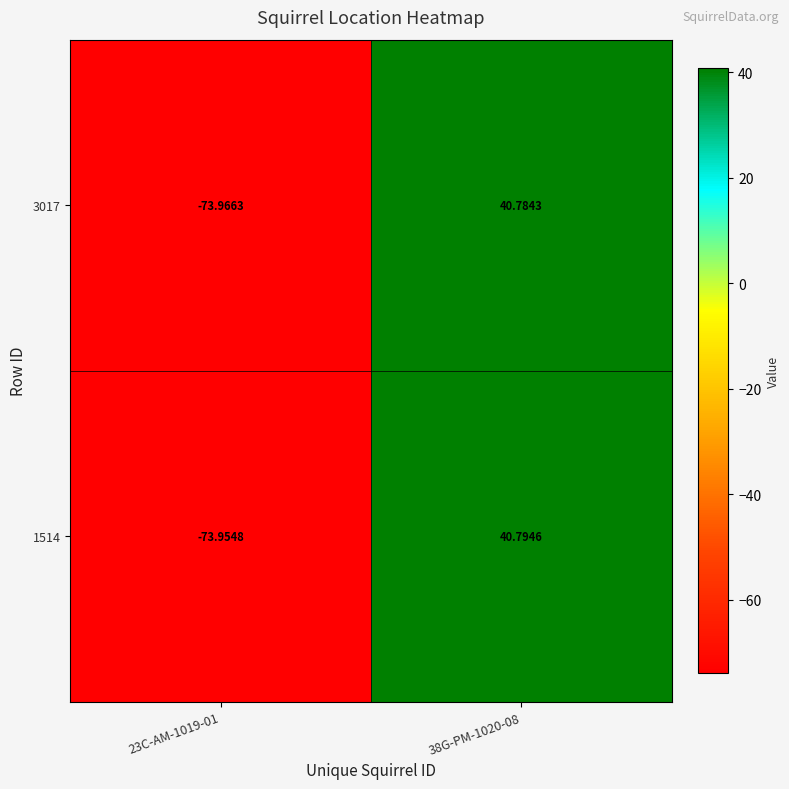

Is the value of 1514 at 38G-PM-1020-08 greater than the value of 3017 at 38G-PM-1020-08?

Yes